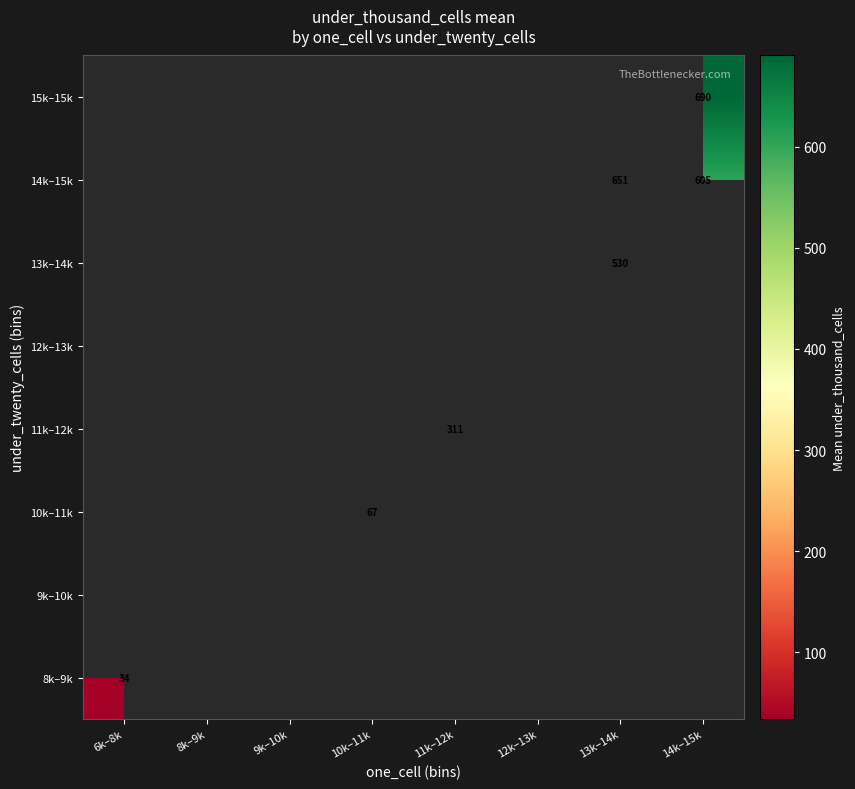

The 14k–15k series shows 651 at 13k–14k. True or false?

True